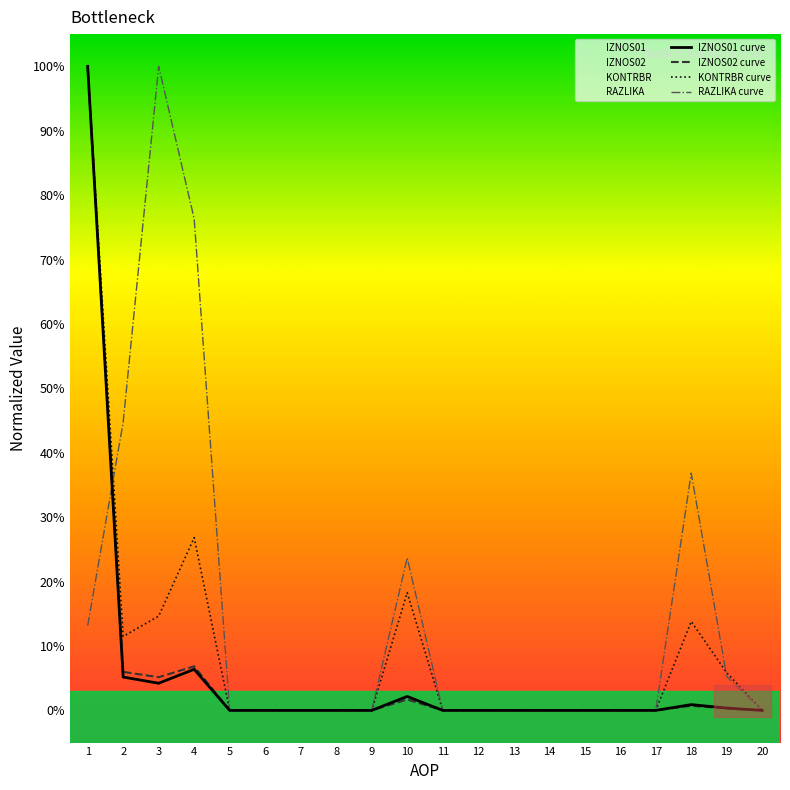

How many data points in KONTRBR curve are above 0?

7